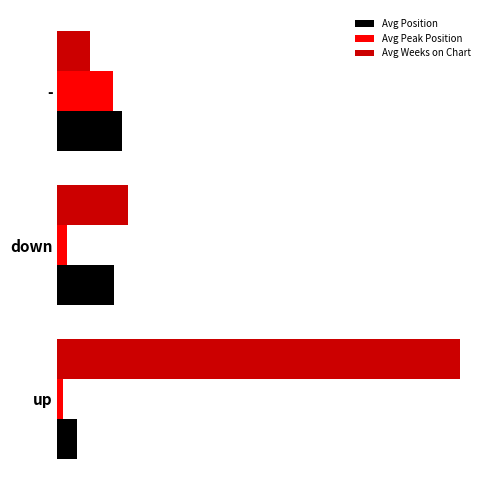

List the series in order of their peak value, highest first.

Avg Weeks on Chart, Avg Position, Avg Peak Position